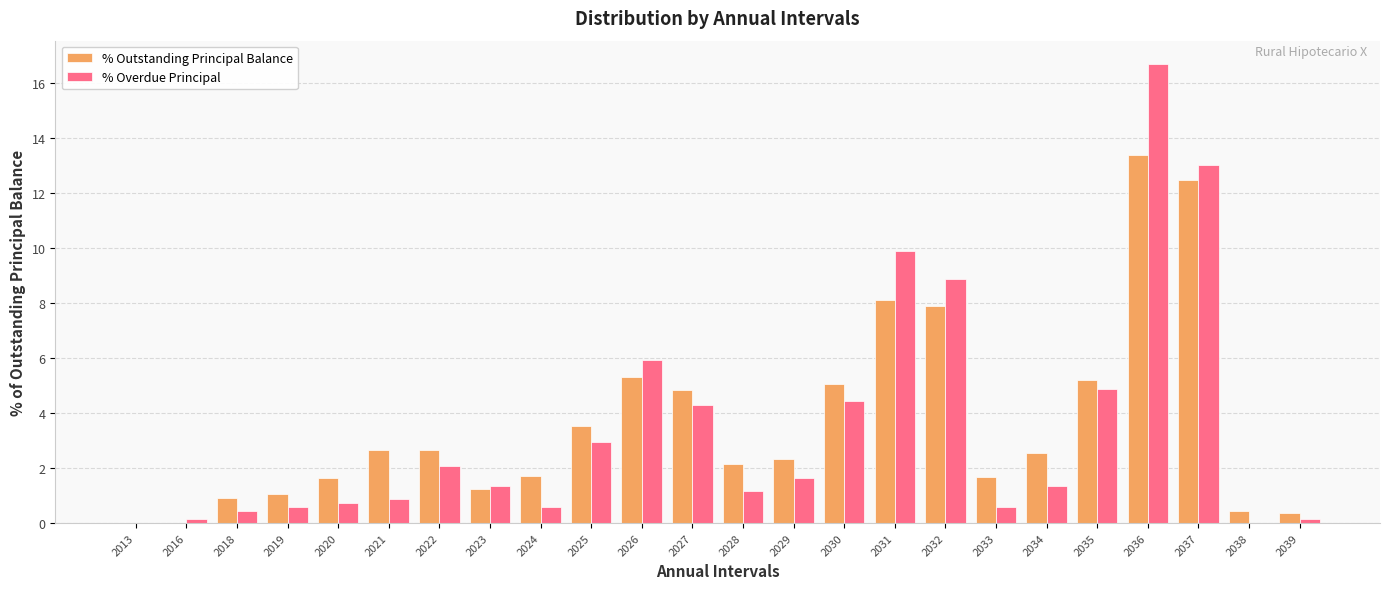

Which label corresponds to the largest value in the chart?

2036